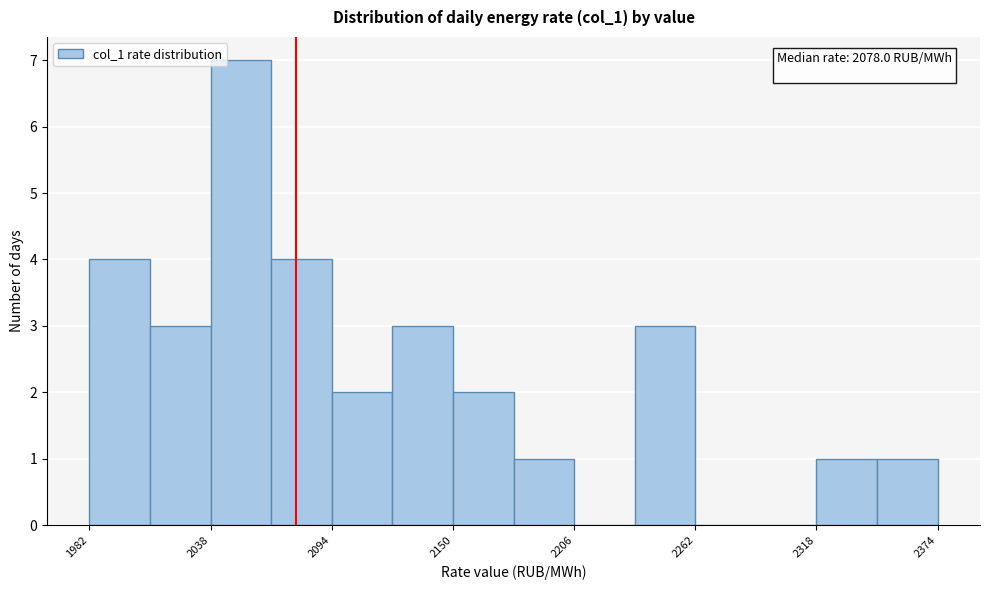

Read against the x-axis, roughly where is the centre of the tallest bar?

2050